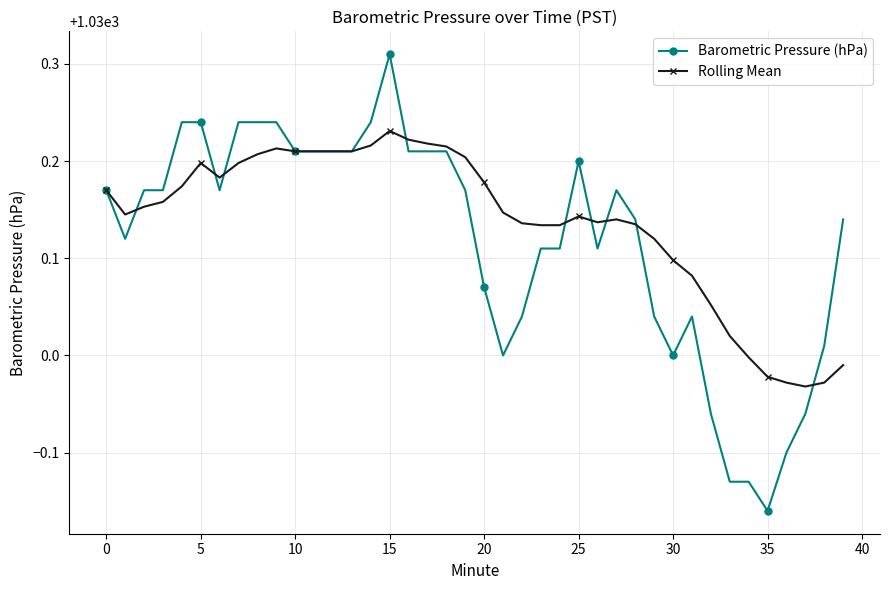

Which series has the largest range (max minus min)?

Barometric Pressure (hPa)